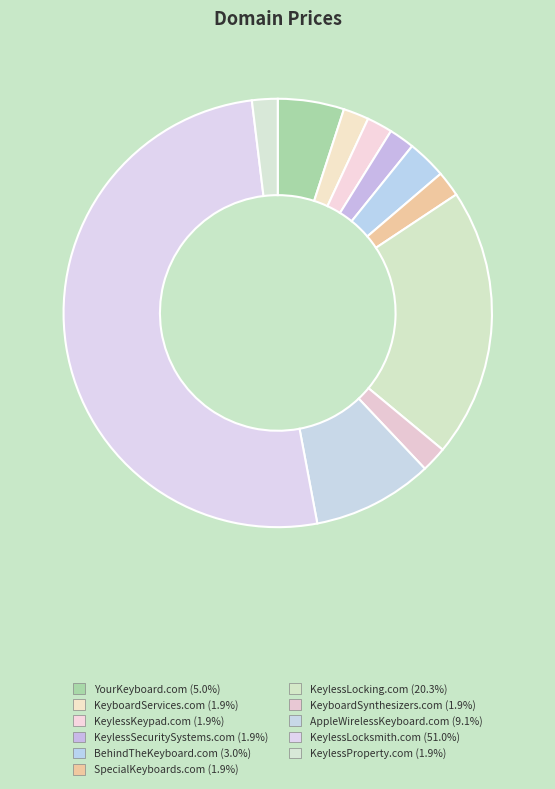

To the nearest percent, what portion does KeyboardSynthesizers.com represent?

2%